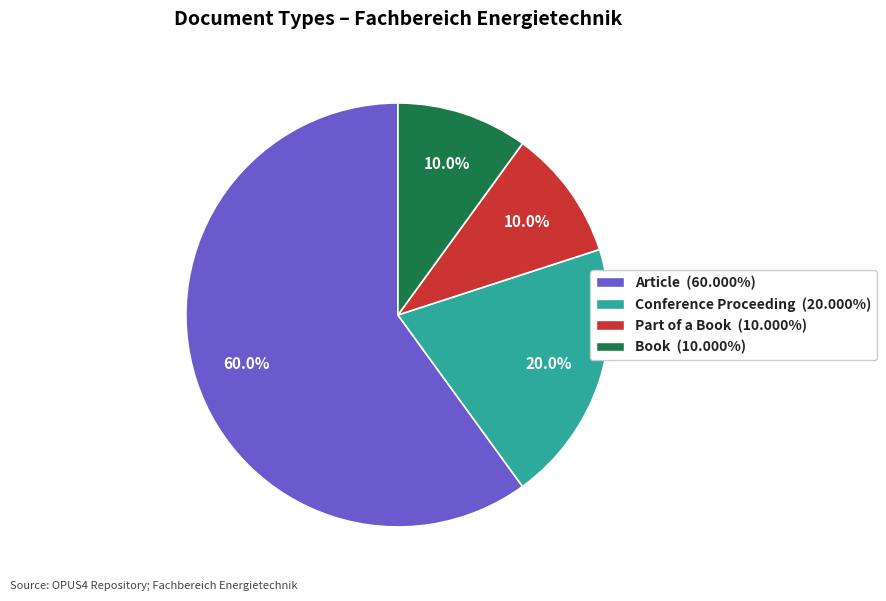

Does any single category account for the majority?

Yes